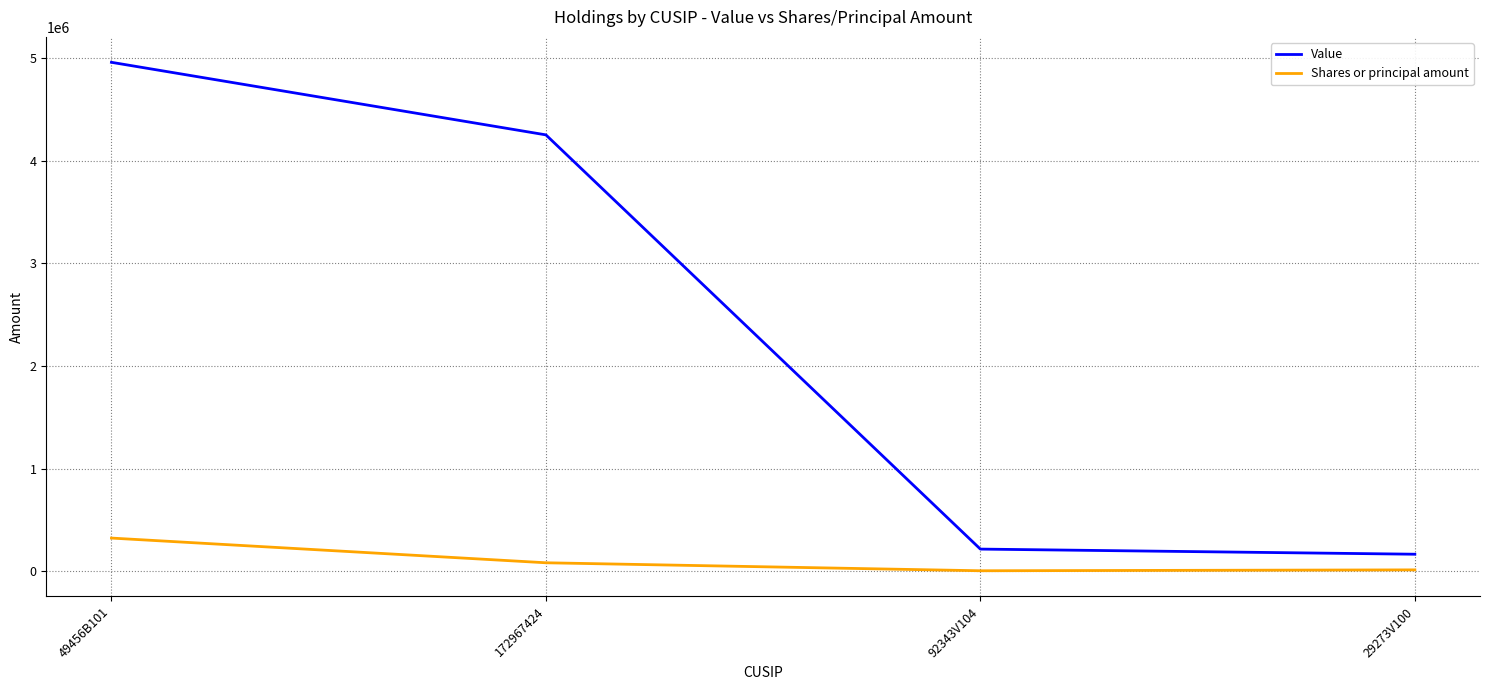

Which category has the lowest value in the Value series?

29273V100